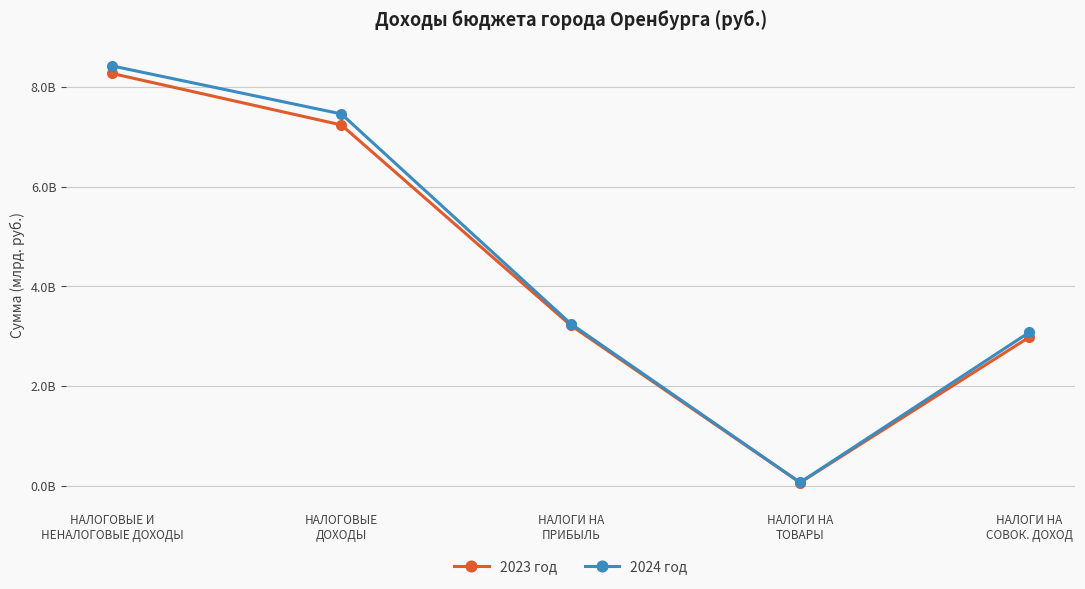

Does the chart have visible grid lines?

Yes